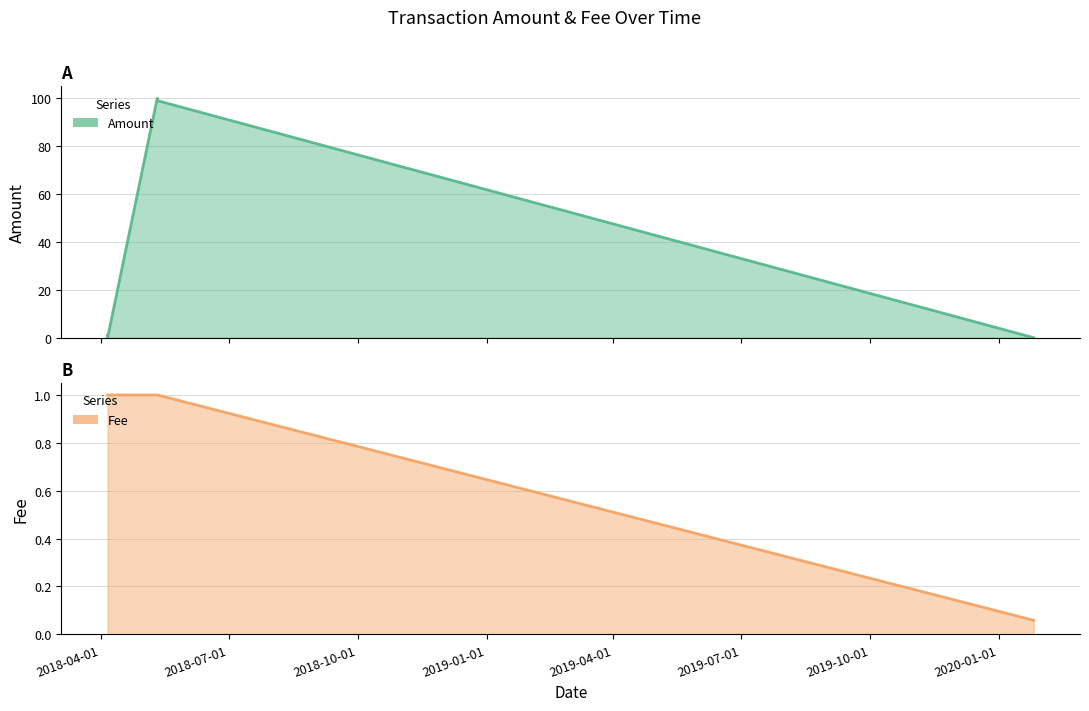

Rank the series by their maximum value, from highest to lowest.

Amount, Fee